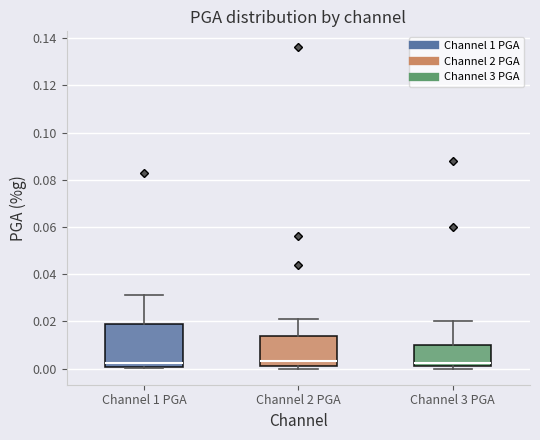

Reading left to right, transcribe this box plot: for each box, give where its median line is, the range the box spans, and where its two whiskers end, as read against the y-axis. The values are not printed on the chart, so give them approximately, as read against the axis.

Channel 1 PGA: median 0.002, box 0.000 to 0.018, whiskers 0.000 (just below the box's lower edge) to 0.032
Channel 2 PGA: median 0.004, box 0.002 to 0.014, whiskers 0.000 to 0.022
Channel 3 PGA: median 0.002 (just above the box's lower edge), box 0.002 to 0.010, whiskers 0.000 to 0.020